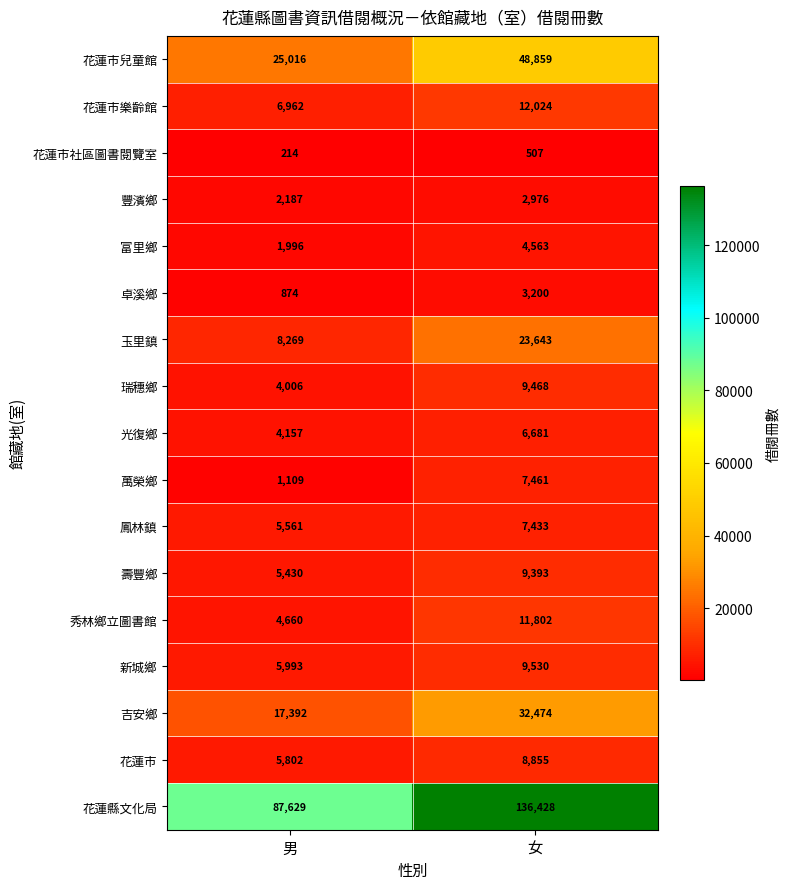

At 男, list the series in order from smallest to largest.

花蓮市社區圖書閱覽室, 卓溪鄉, 萬榮鄉, 富里鄉, 豐濱鄉, 瑞穗鄉, 光復鄉, 秀林鄉立圖書館, 壽豐鄉, 鳳林鎮, 花蓮市, 新城鄉, 花蓮市樂齡館, 玉里鎮, 吉安鄉, 花蓮市兒童館, 花蓮縣文化局